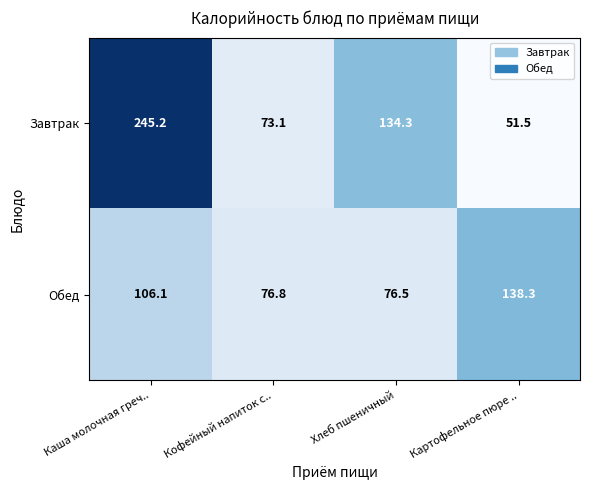

Rank the series by their average value, from lowest to highest.

Обед, Завтрак